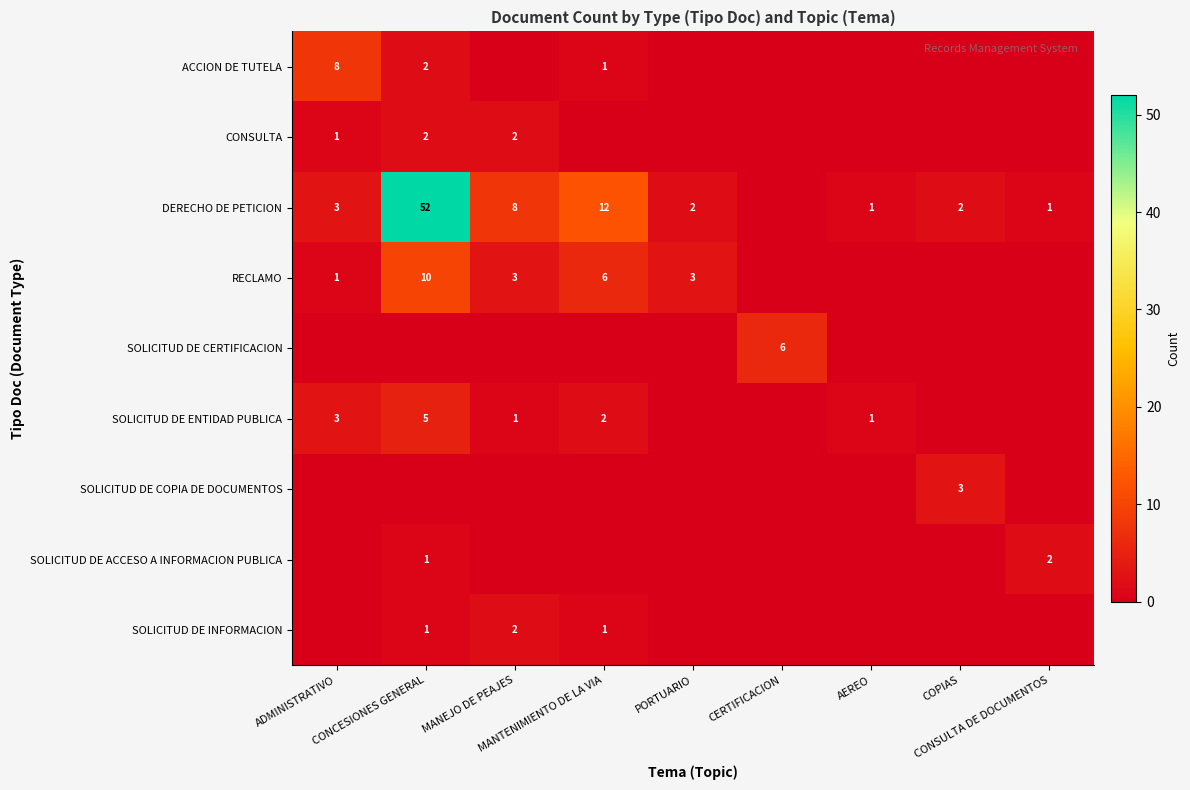

How many data points in DERECHO DE PETICION are above 2?

4